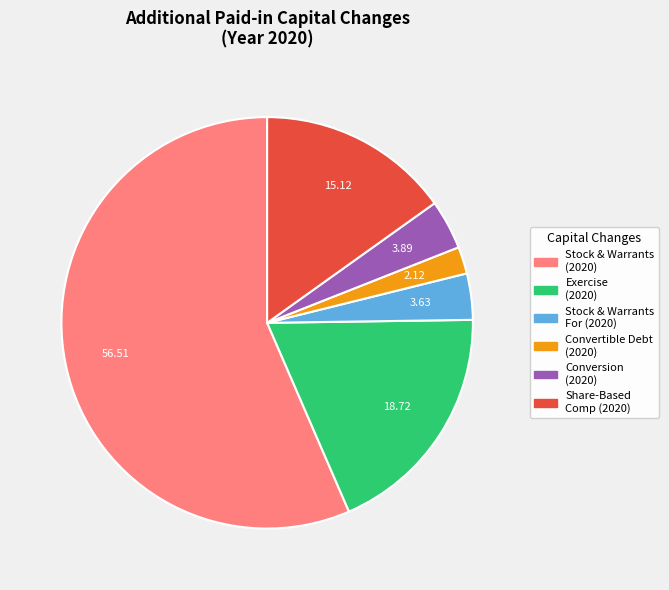

Does any single category account for the majority?

Yes